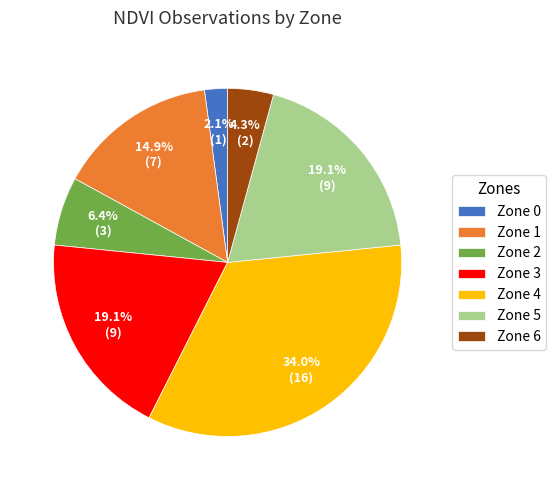

How many segments does this pie chart have?

7